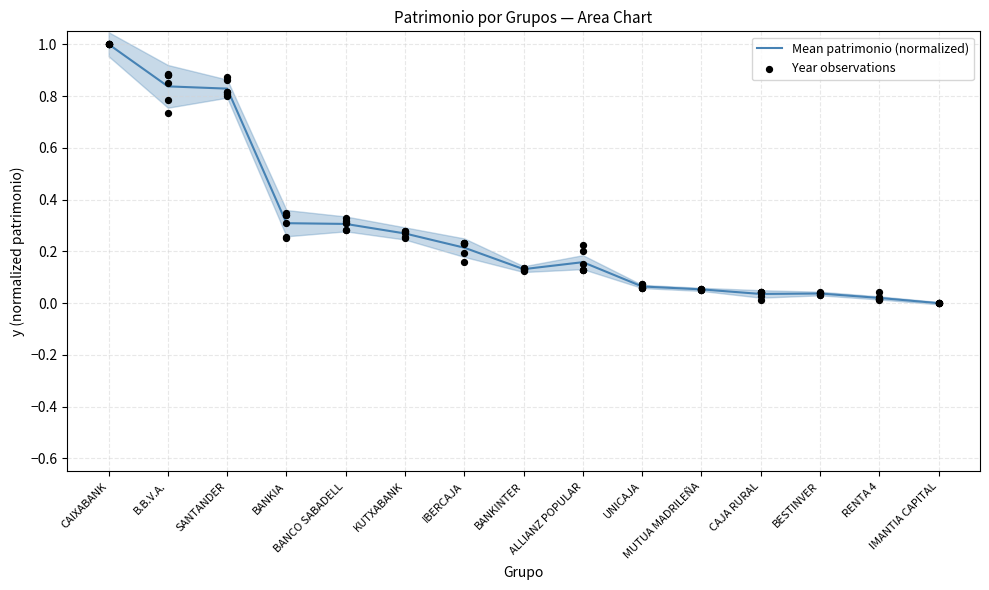

Between BANKIA and KUTXABANK, which is larger?

BANKIA